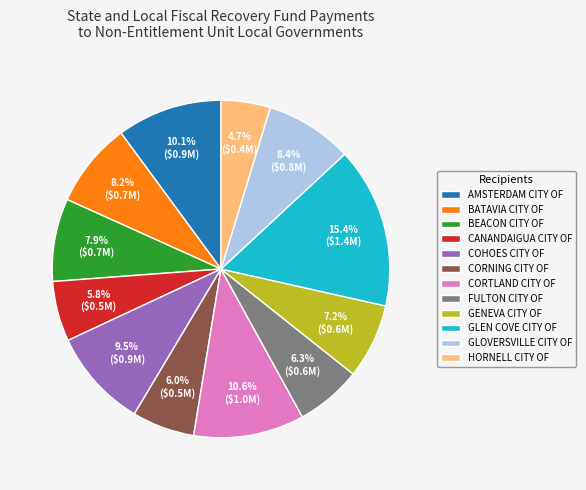

How many segments does this pie chart have?

12